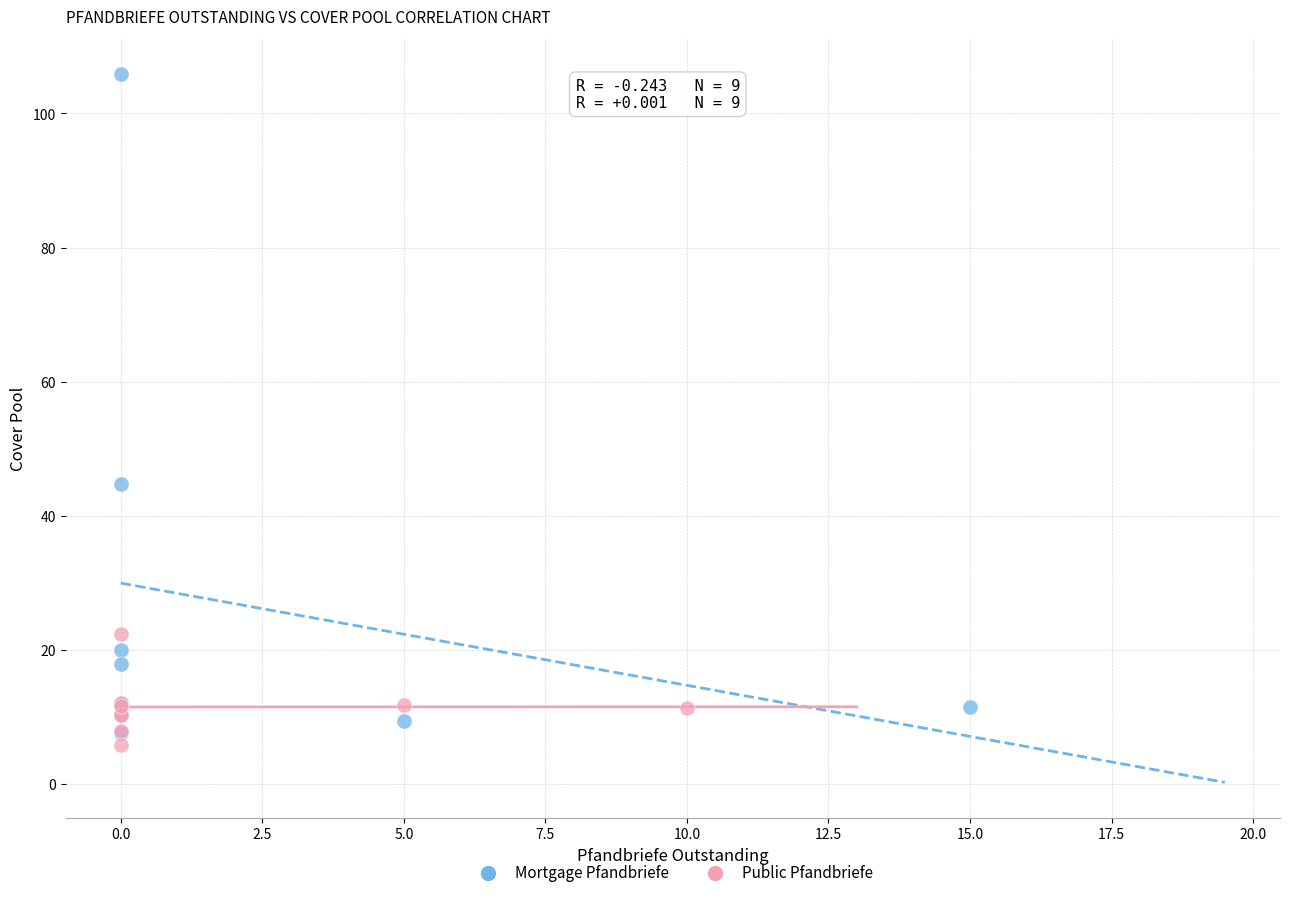

Which series has the widest spread of Y values?

Mortgage Pfandbriefe